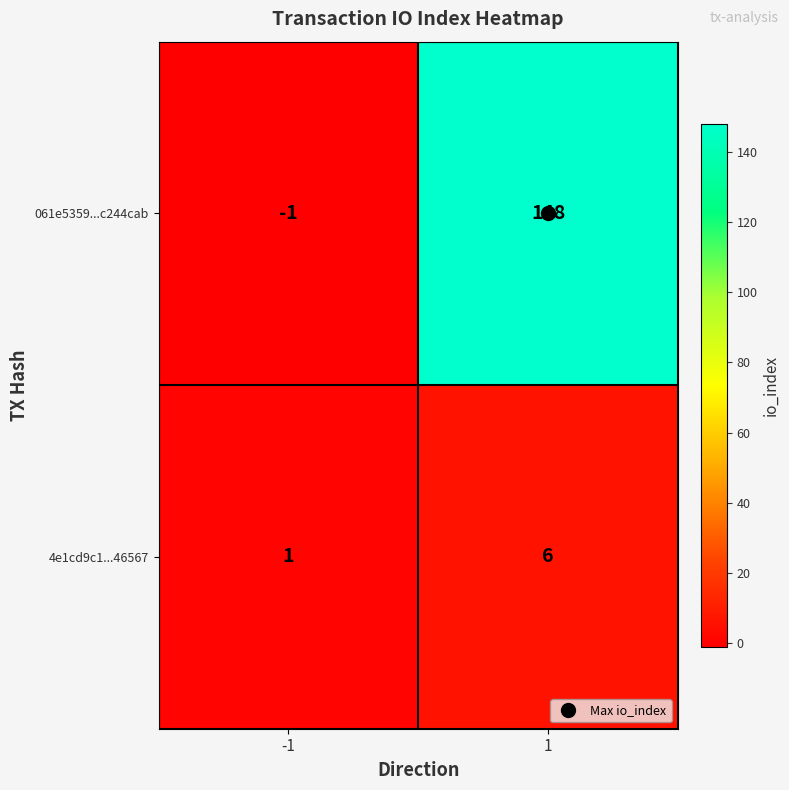

Which series changed the most between -1 and 1?

061e5359...c244cab